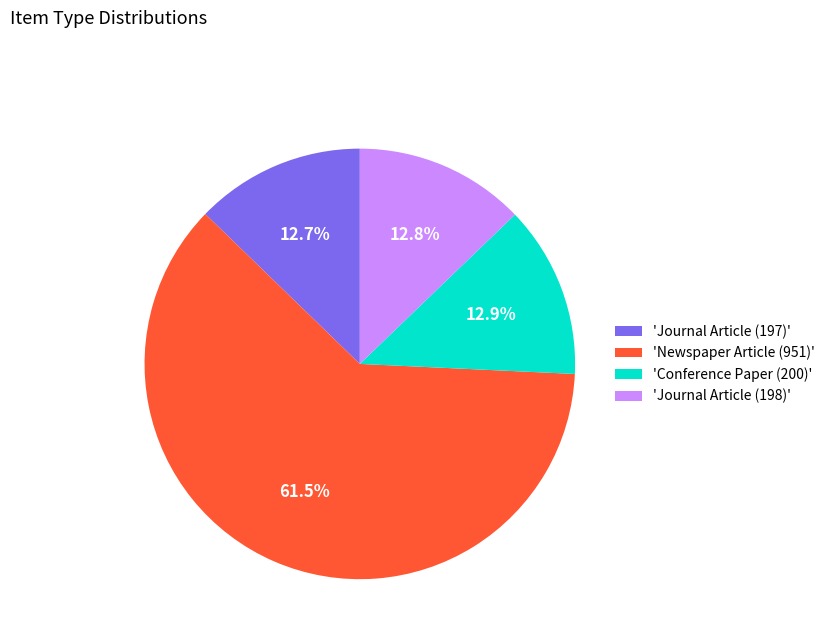

What is the ratio of the value at 'Conference Paper (200)' to the value at 'Journal Article (197)'?

1.0